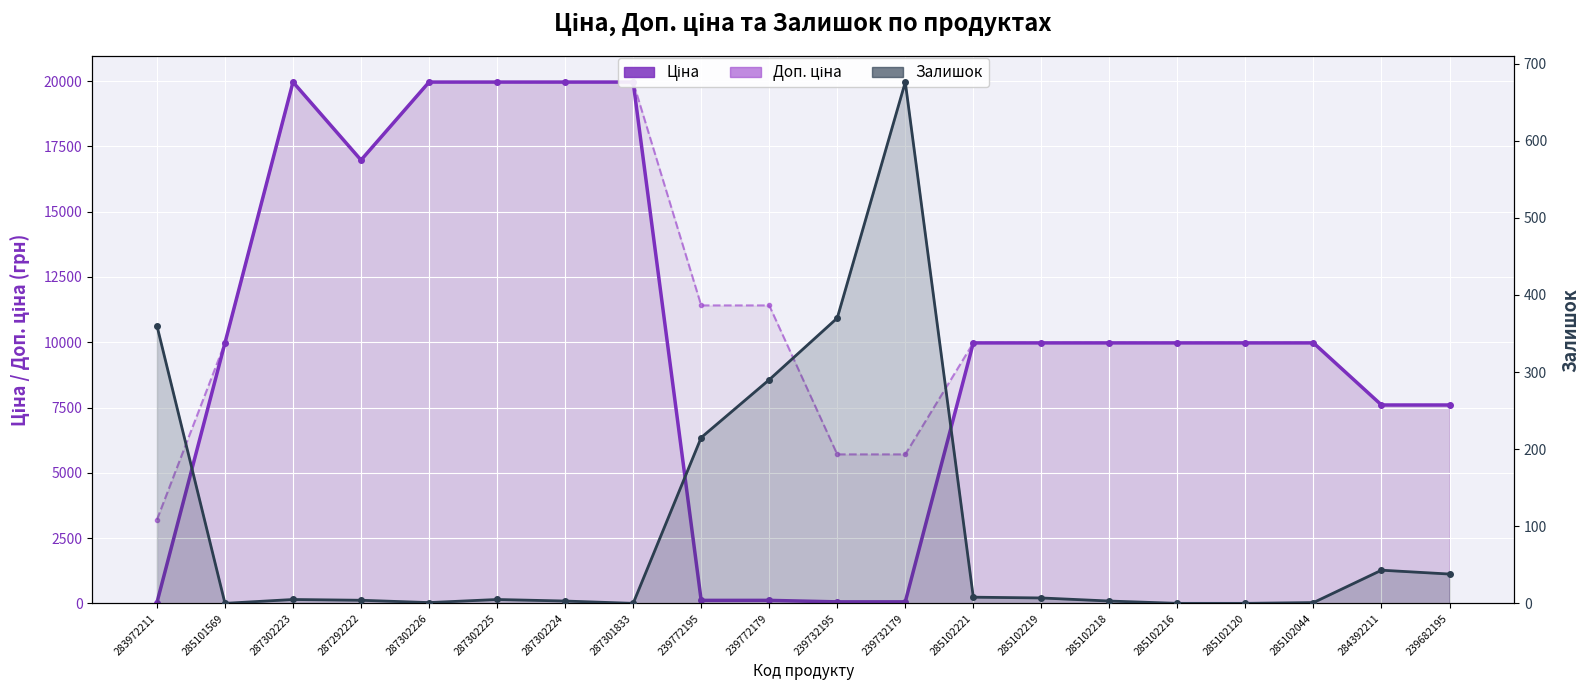

Where does the Залишок series first go above 5?

283972211